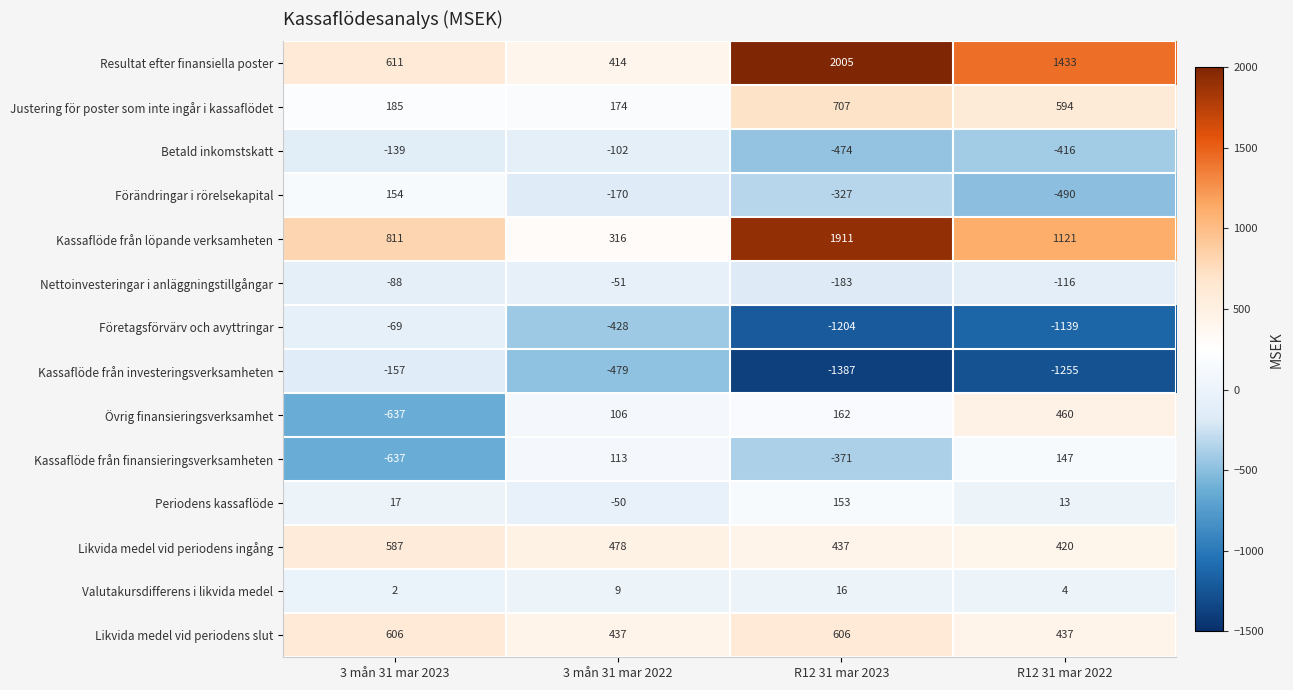

Where is Nettoinvesteringar i anläggningstillgångar nearest to the value -117?

R12 31 mar 2022